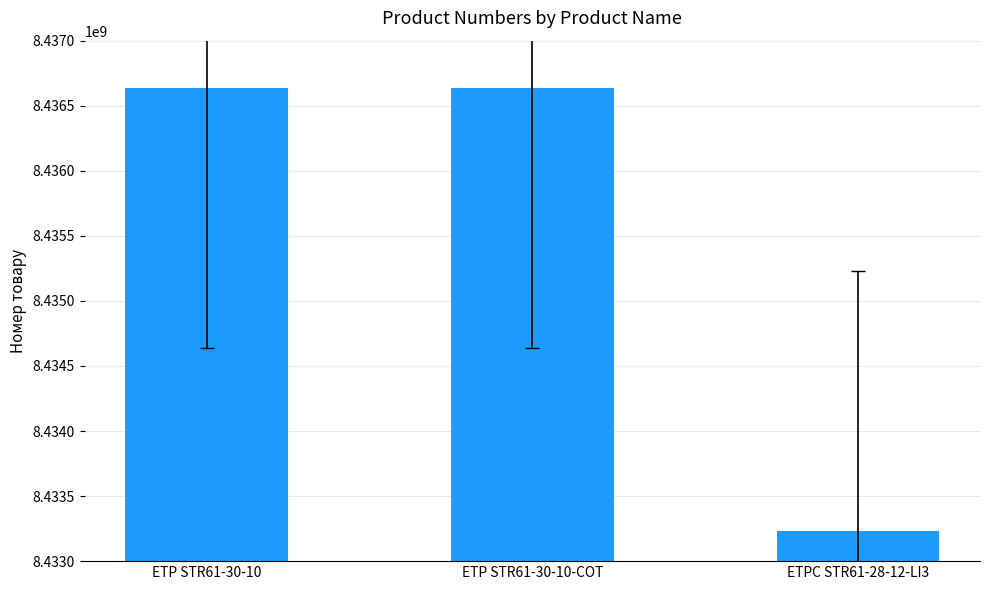

The value at ETPC STR61-28-12-LI3 is 8433231808. True or false?

True